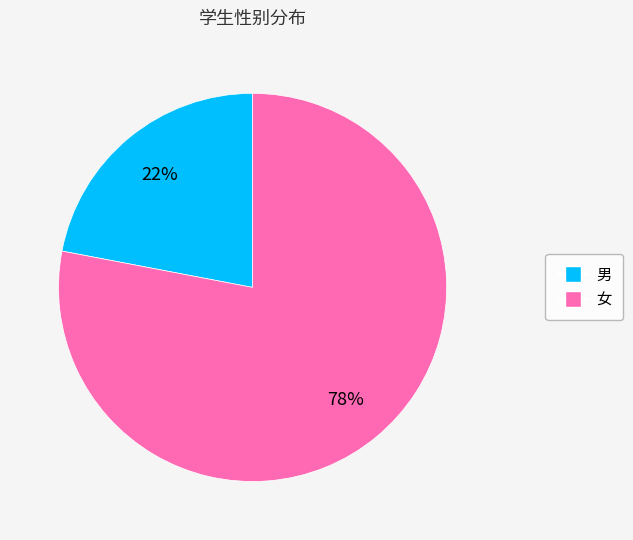

Count the number of slices in the pie.

2